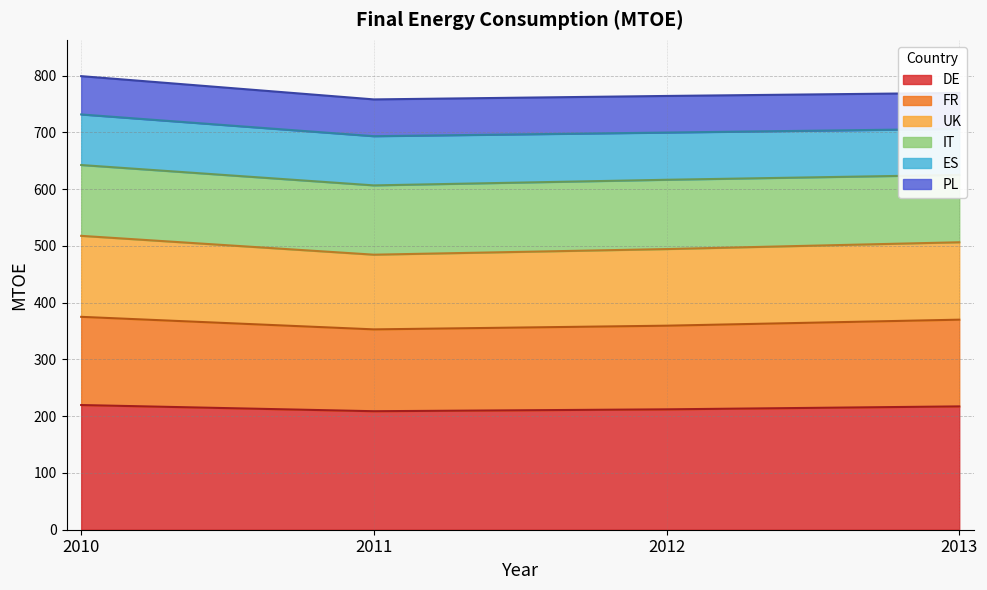

At which category does UK reach its first local valley?

2011